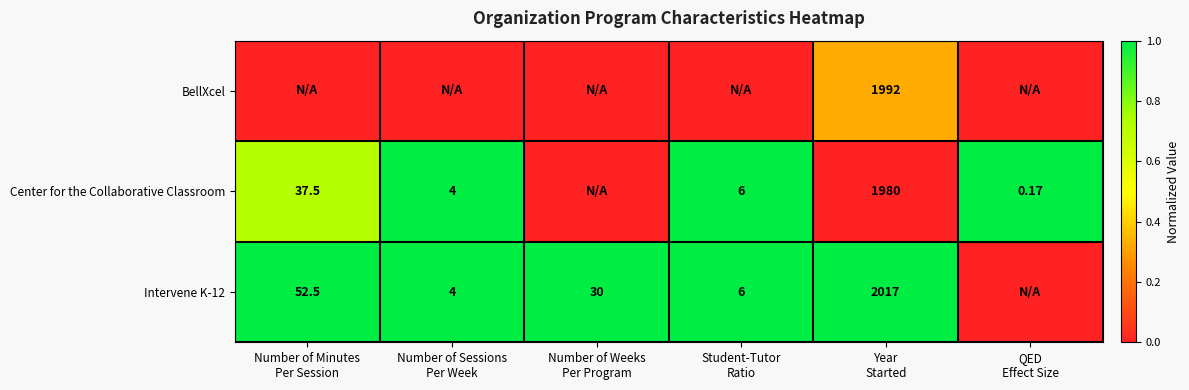

Which category has the highest value in the BellXcel series?

Year Started